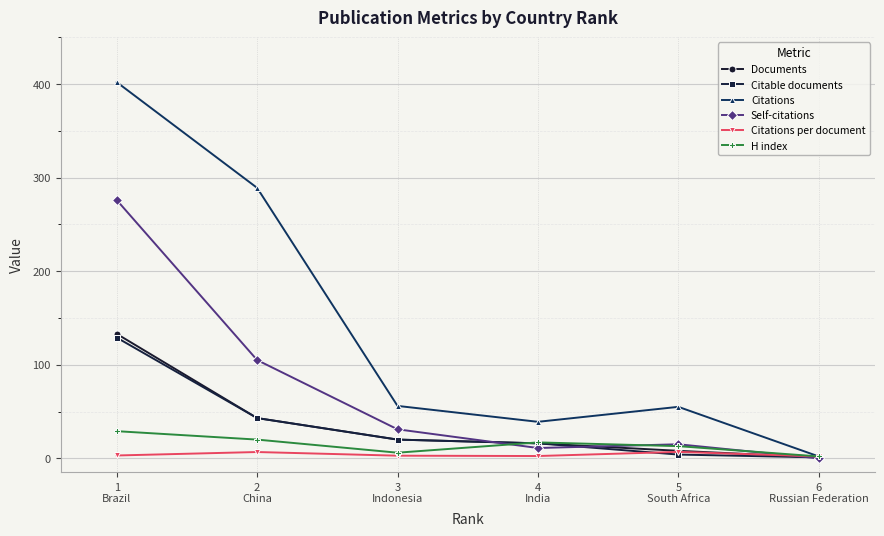

What is the maximum value for H index?

29.0